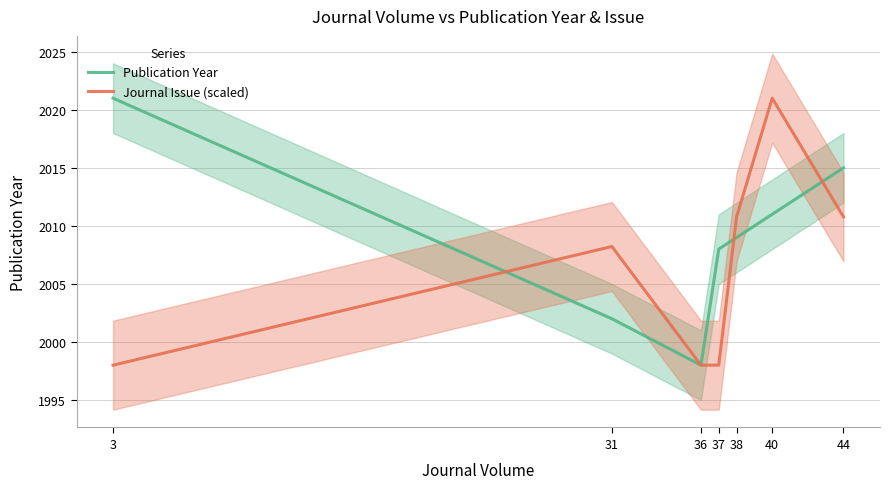

Reading left to right, extract all data points from this chart.

Publication Year: 2021.0	2002.0	1998.0	2008.0	2009.0	2011.0	2015.0
Journal Issue (scaled): 1998.0	2008.2	1998.0	1998.0	2010.8	2021.0	2010.8